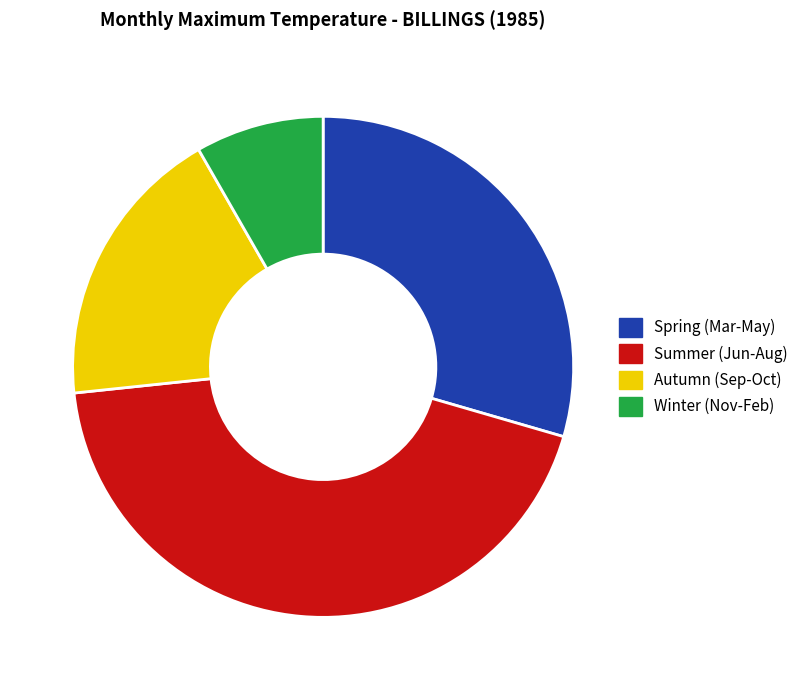

Does Summer (Jun-Aug) represent more than half of the total?

No